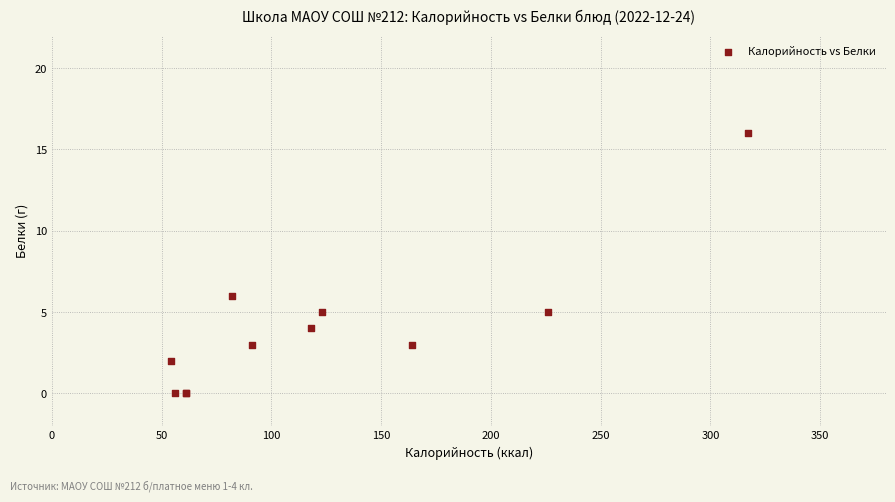

What Y value in the scatter plot is closest to 8?

6